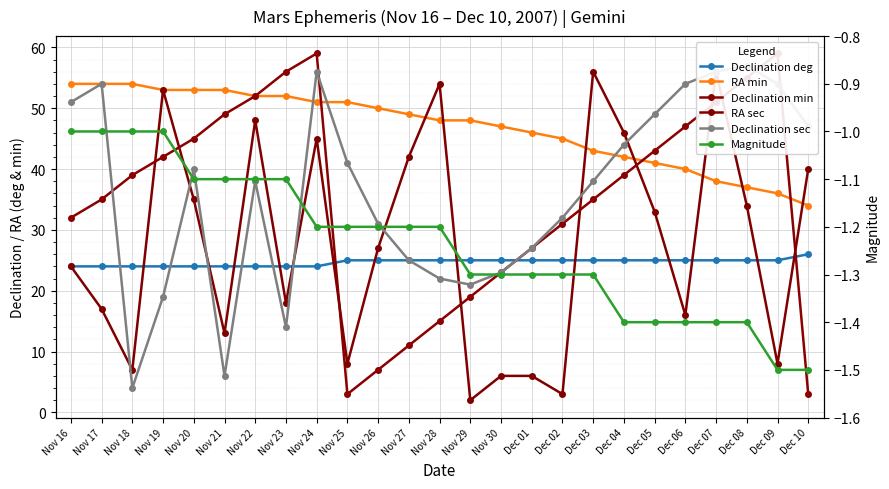

True or false: RA sec has more than 1 points higher than both neighbors.

True